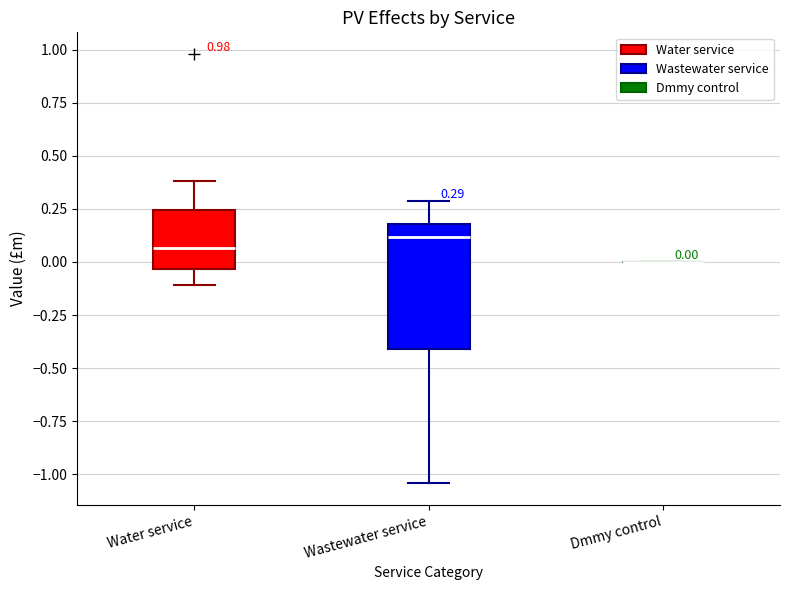

Which box is the tallest, from its lower edge to its upper edge?

Wastewater service